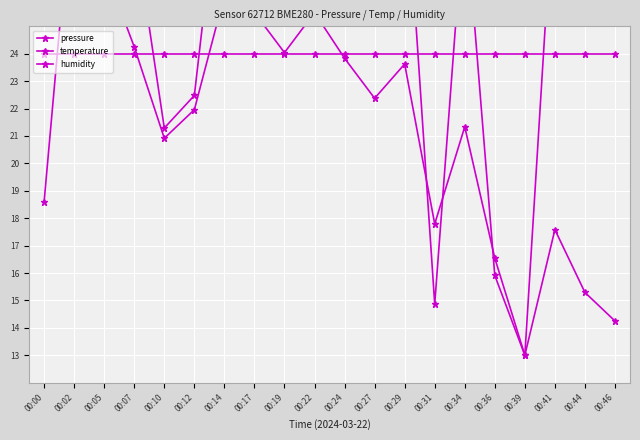

What value does the pressure series have at 00:41?

30.7